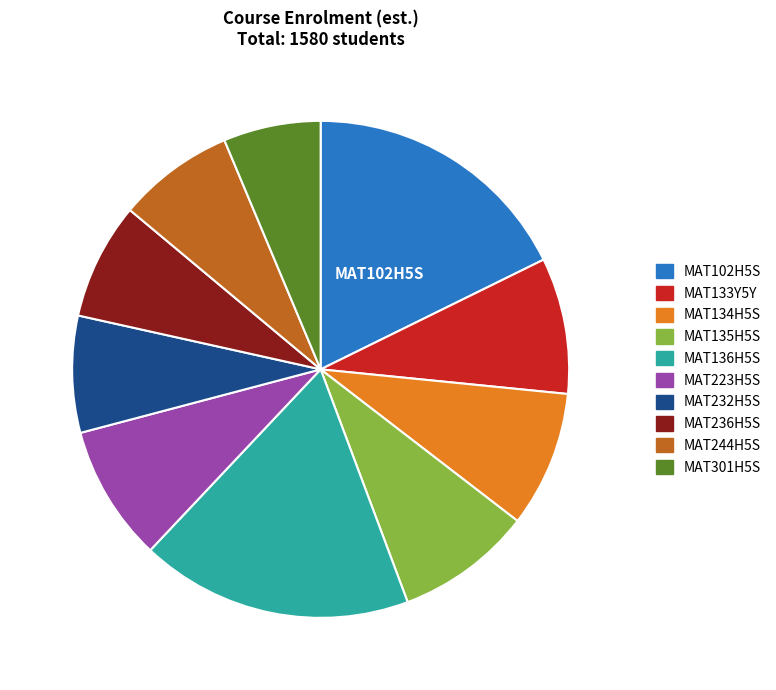

Does any single category account for the majority?

No